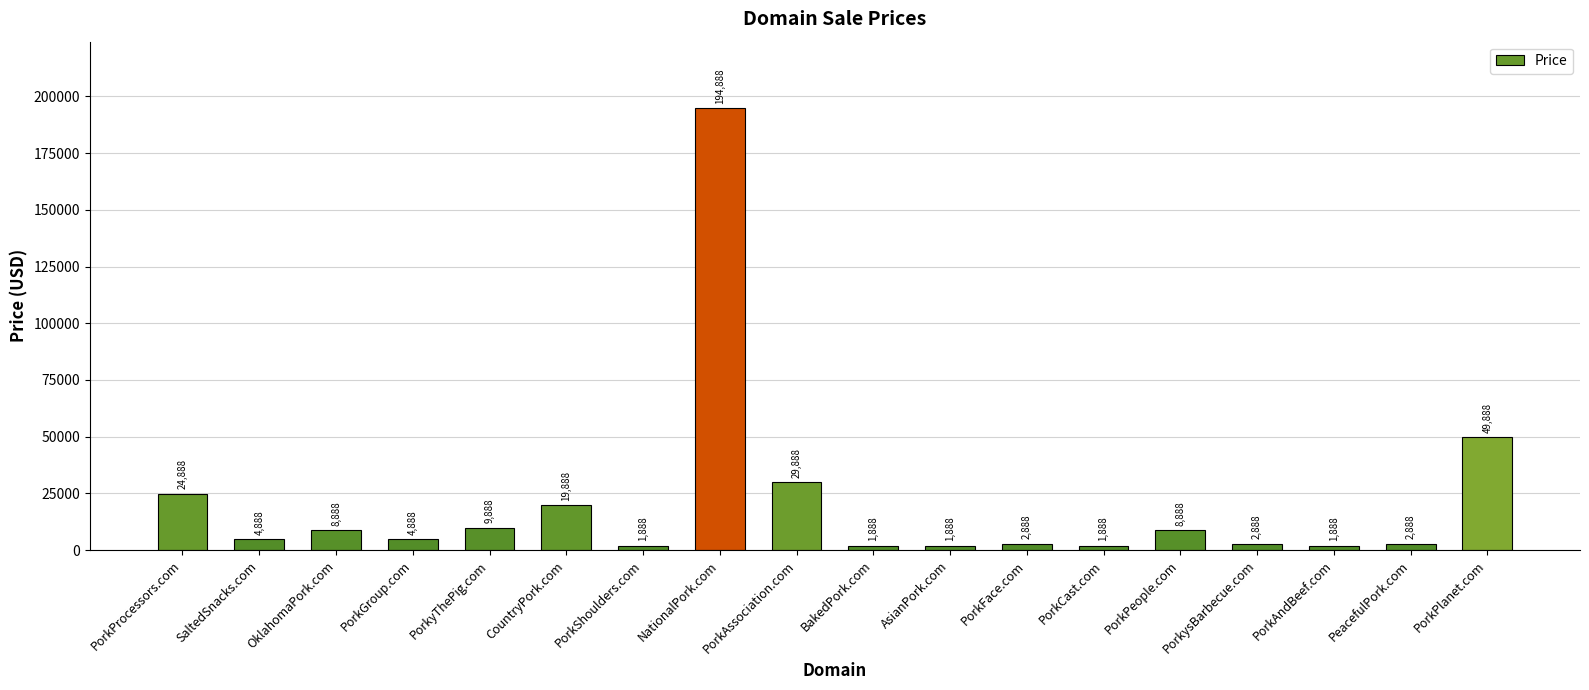

What is the label of the 1st bar from the right?

PorkPlanet.com